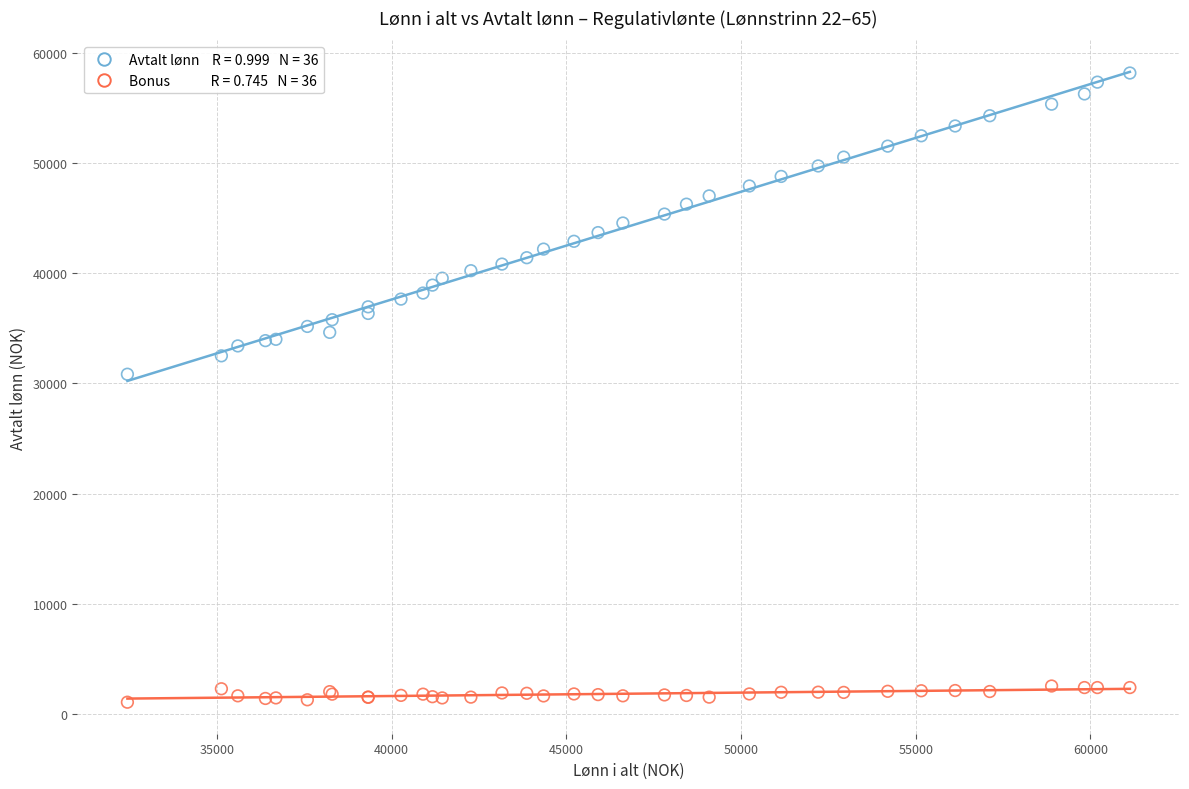

Across all series, what Y value is closest to 29615?

30830